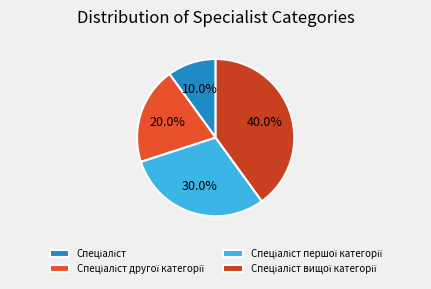

The Спеціаліст першої категорії slice represents 30% of the pie. True or false?

True